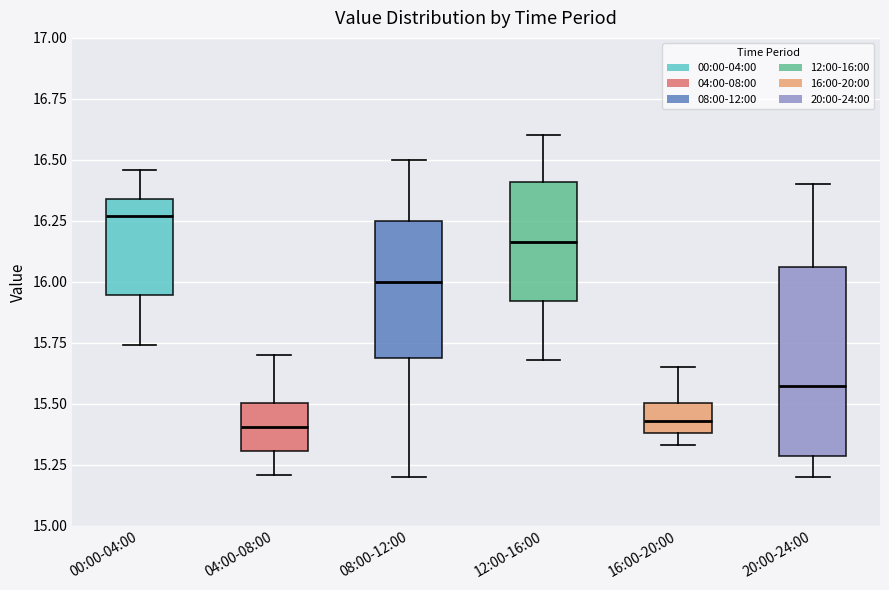

Comparing the boxes themselves (not the whiskers), which one is the tallest?

20:00-24:00